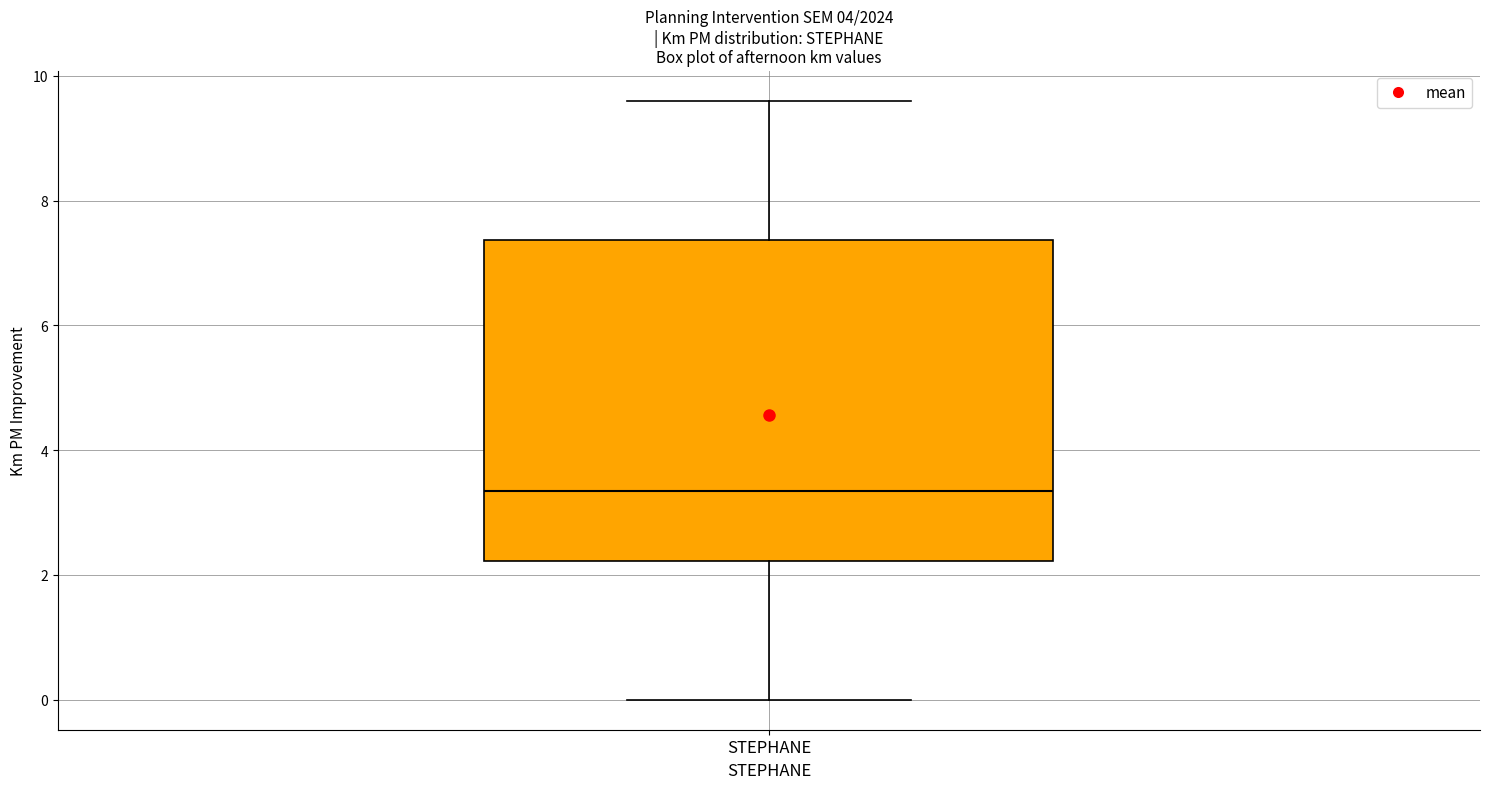

Read this box plot against the y-axis: the position of the median line, the range covered by the box, and the ends of both whiskers. The values are not printed on the chart, so give them approximately, as read against the axis.

median 3.4, box 2.2 to 7.4, whiskers 0.0 to 9.6